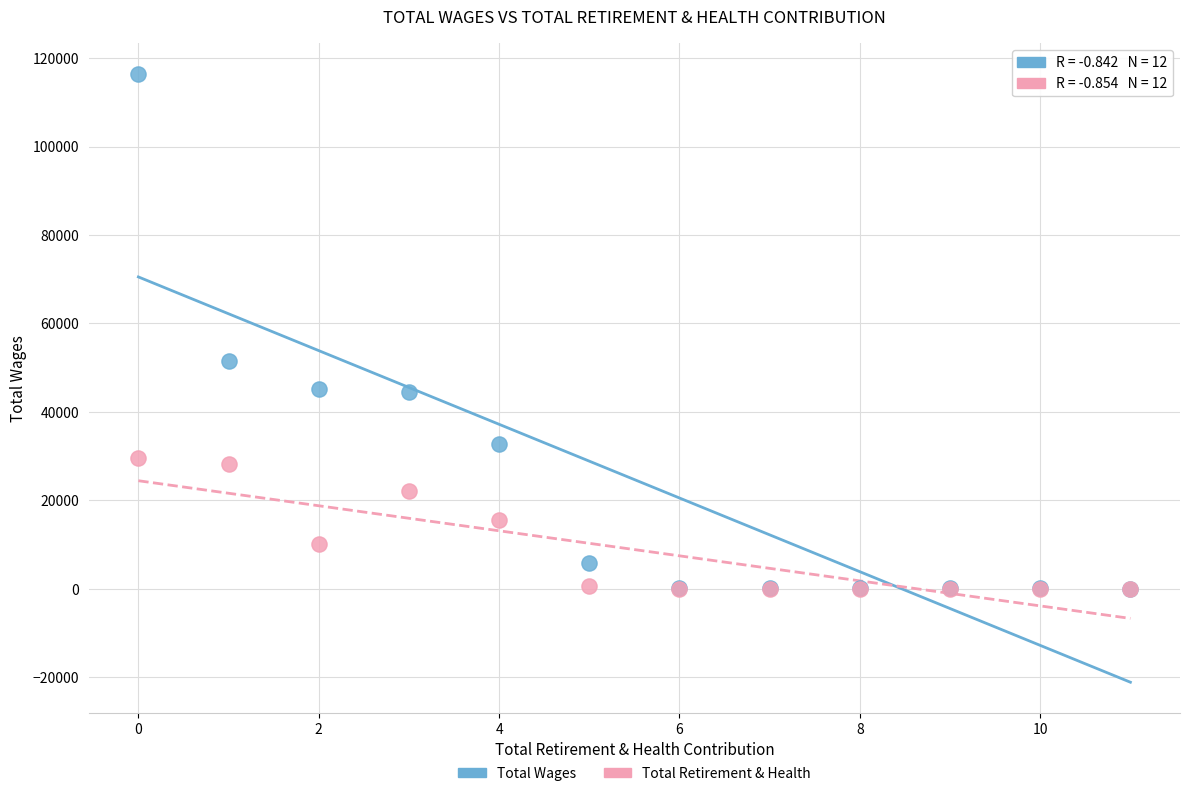

Across all series, what Y value is closest to 58219?

51399